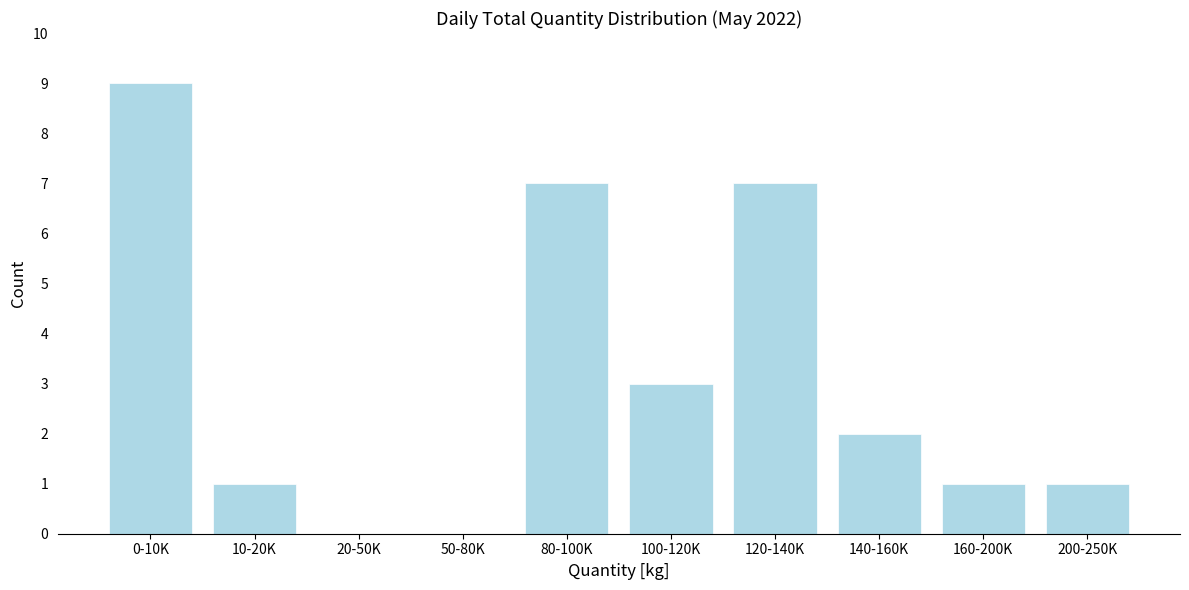

Reading right to left, list all the values displayed in this chart.

200-250K=1	160-200K=1	140-160K=2	120-140K=7	100-120K=3	80-100K=7	50-80K=0	20-50K=0	10-20K=1	0-10K=9